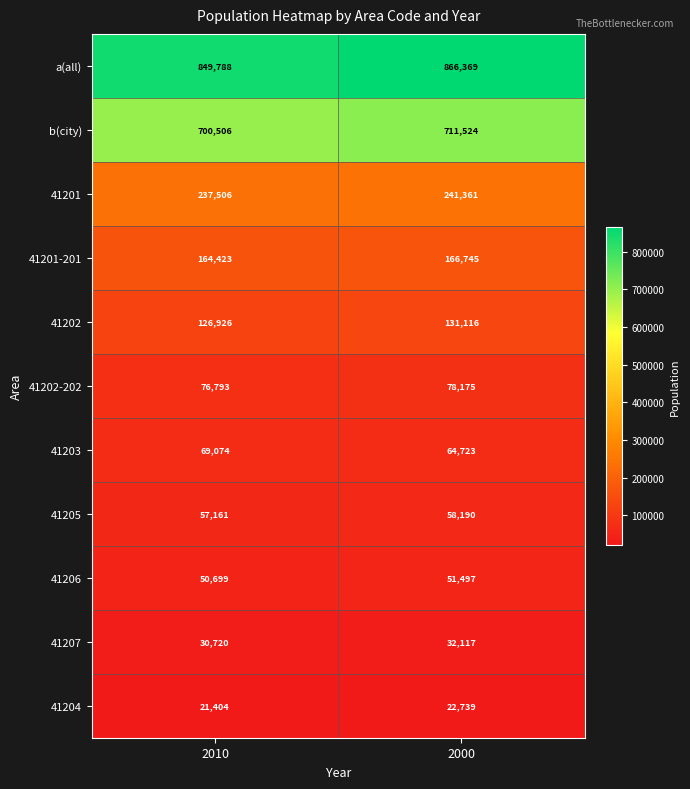

Reading left to right, extract all data points from this chart.

a(all): 2010=849788	2000=866369
b(city): 2010=700506	2000=711524
41201: 2010=237506	2000=241361
41201-201: 2010=164423	2000=166745
41202: 2010=126926	2000=131116
41202-202: 2010=76793	2000=78175
41203: 2010=69074	2000=64723
41205: 2010=57161	2000=58190
41206: 2010=50699	2000=51497
41207: 2010=30720	2000=32117
41204: 2010=21404	2000=22739